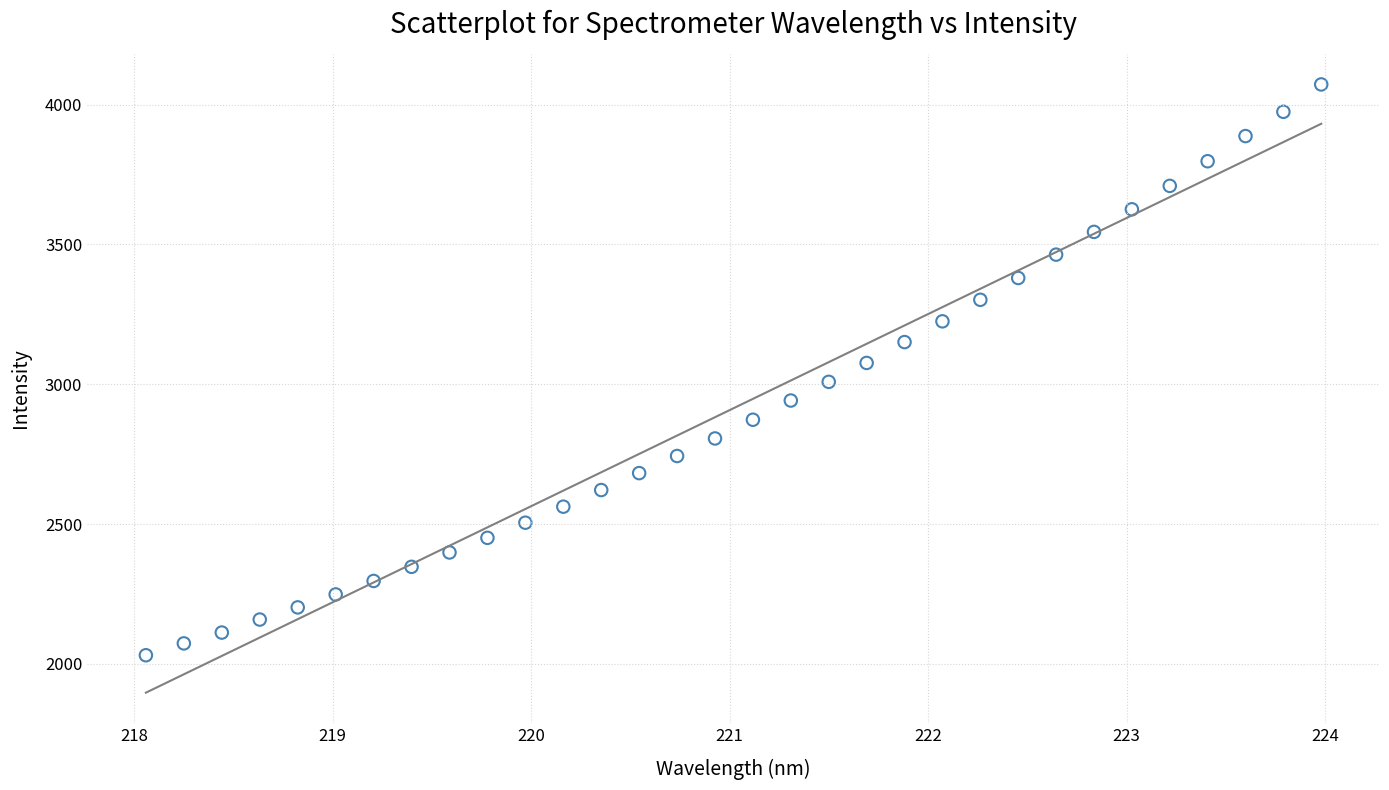

What is the range of Y values (max minus min)?

2041.3